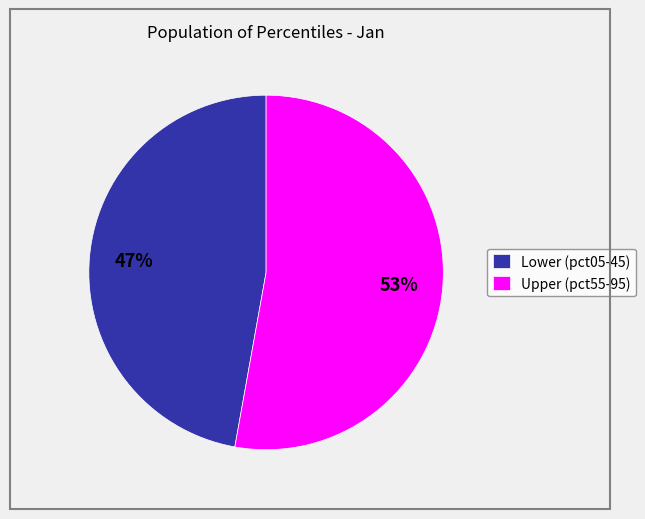

To the nearest percent, what portion does Upper (pct55-95) represent?

53%